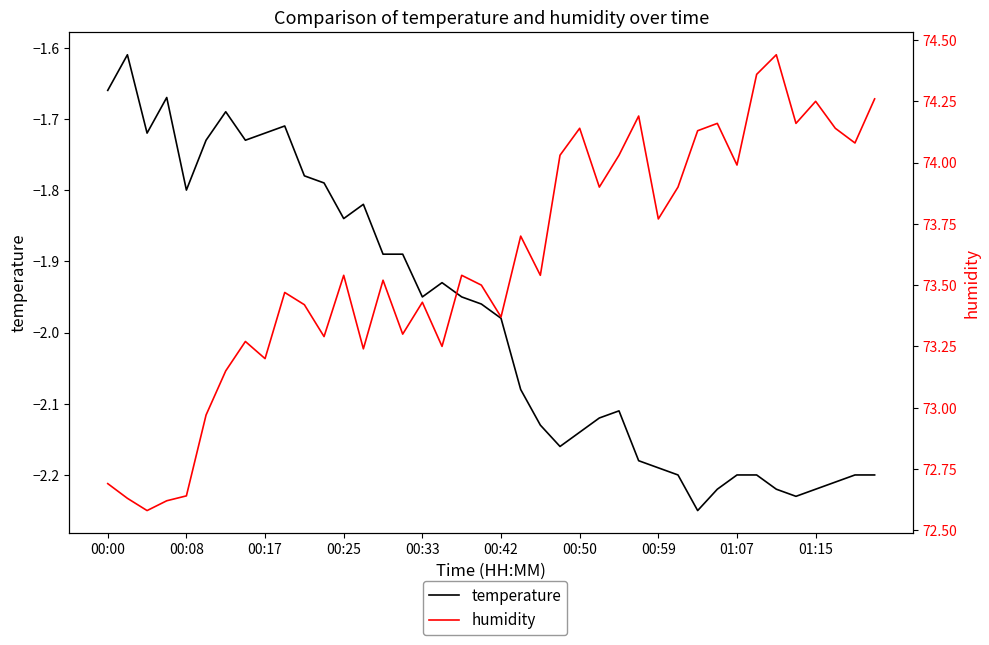

List the series in order of their overall mean, lowest first.

temperature, humidity